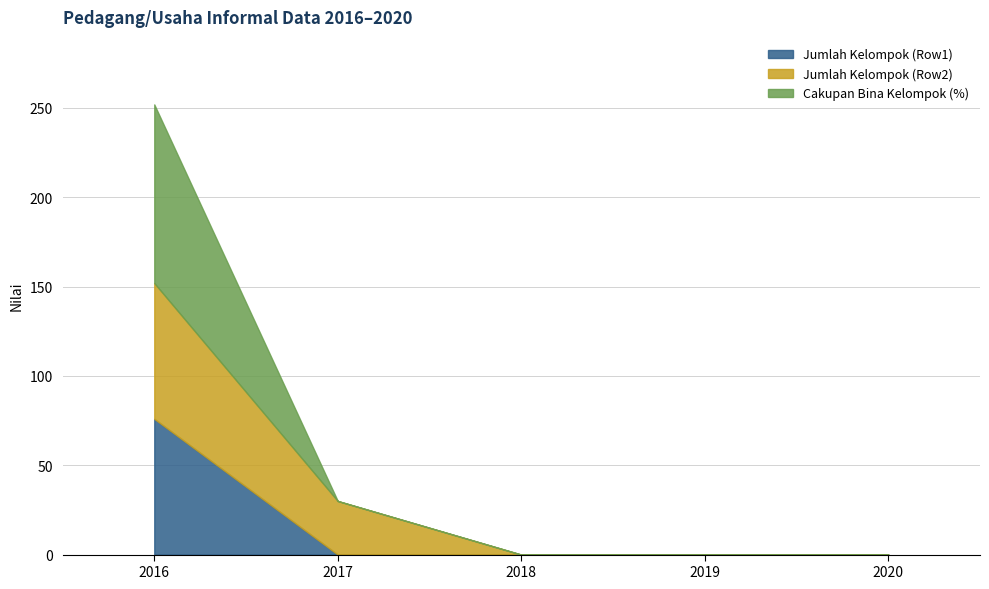

True or false: Jumlah Kelompok (Row1) has a value of 76 at 2016.

True